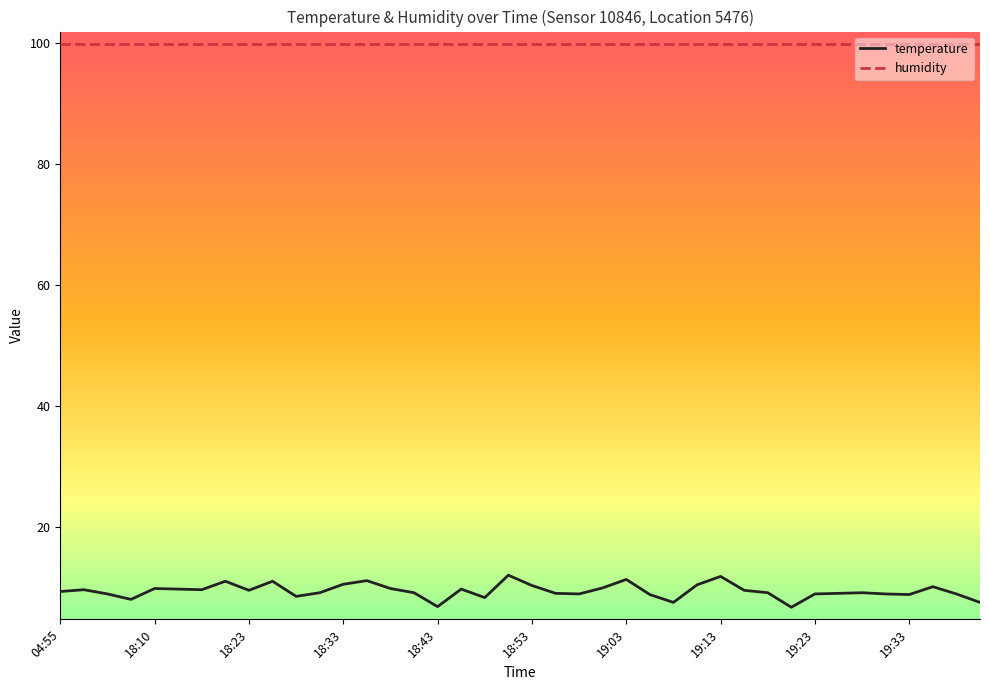

How many lines are shown in the chart?

2